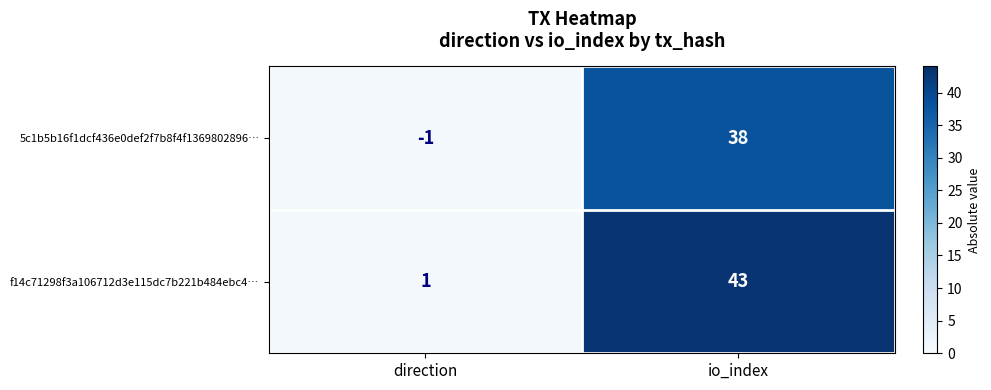

Is it true that f14c71298f3a106712d3e115dc7b221b484ebc4… equals 1 at direction?

True